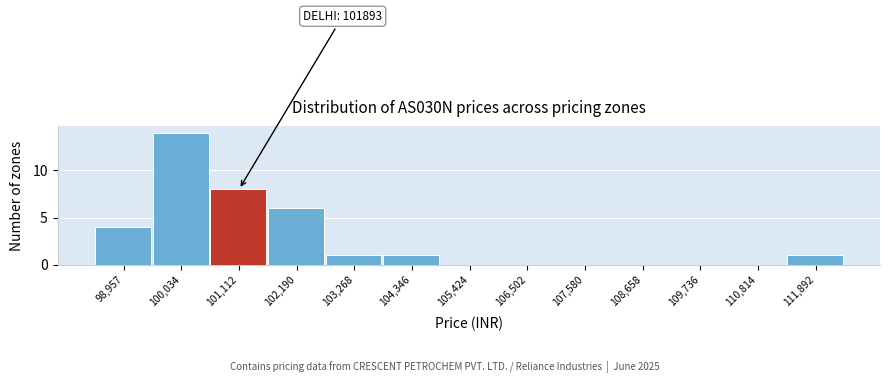

Reading right to left, list all the values displayed in this chart.

111,892=1	110,814=0	109,736=0	108,658=0	107,580=0	106,502=0	105,424=0	104,346=1	103,268=1	102,190=6	101,112=8	100,034=14	98,957=4